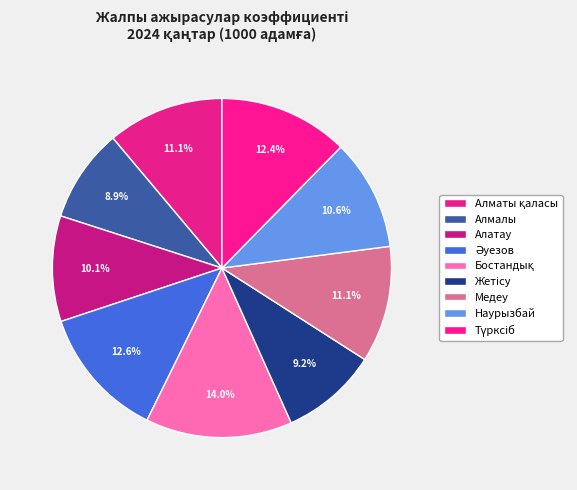

True or false: Жетісу accounts for 9% of the total.

True